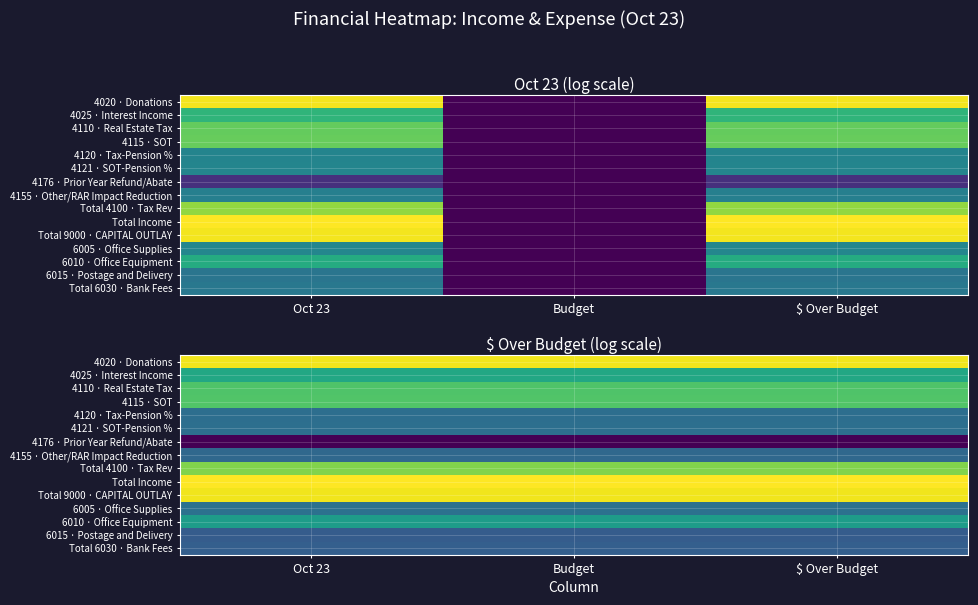

Rank the series at $ Over Budget from highest to lowest value.

Total Income, 4020 · Donations, Total 9000 · CAPITAL OUTLAY, Total 4100 · Tax Rev, 4115 · SOT, 4110 · Real Estate Tax, 4025 · Interest Income, 6010 · Office Equipment, 6005 · Office Supplies, 4121 · SOT-Pension %, 4120 · Tax-Pension %, 4155 · Other/RAR Impact Reduction, Total 6030 · Bank Fees, 6015 · Postage and Delivery, 4176 · Prior Year Refund/Abate